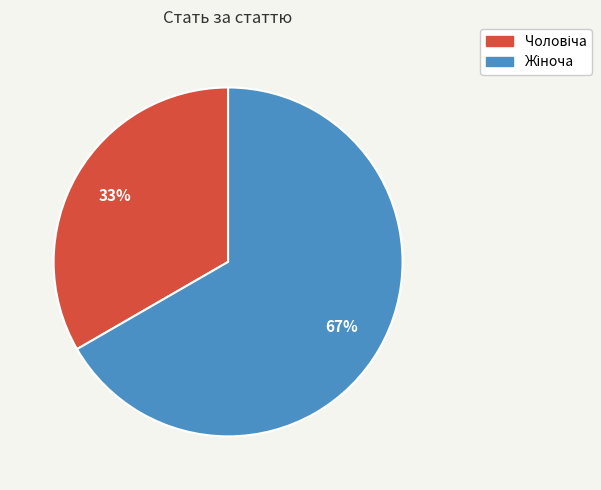

To the nearest percent, what is the average slice percentage?

50%